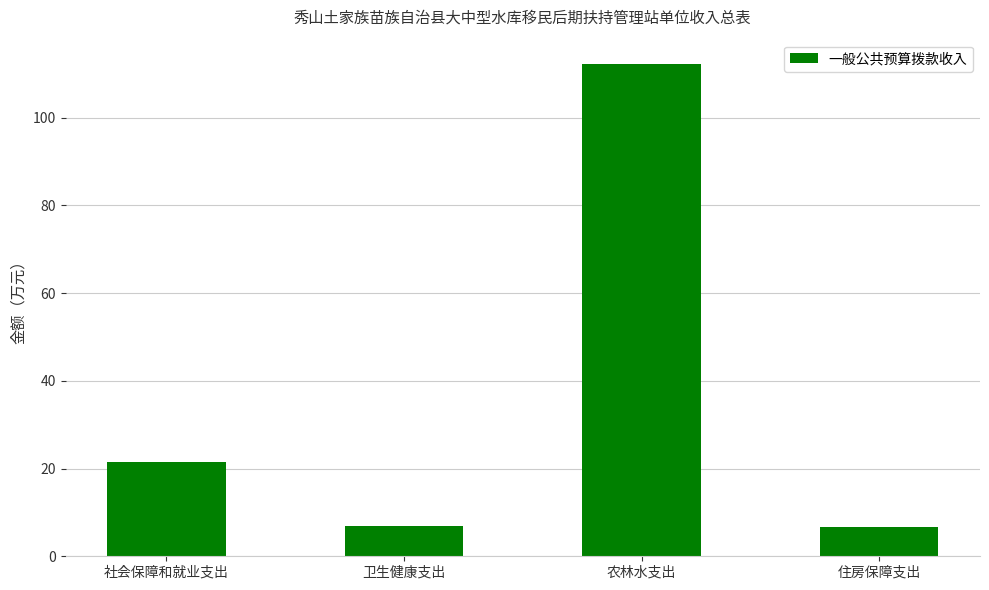

Where is the data nearest to the value 59?

社会保障和就业支出